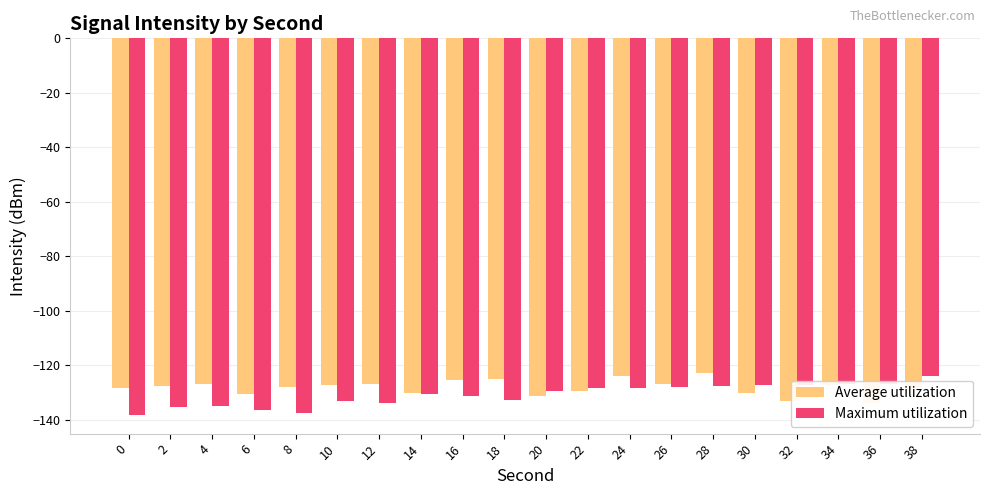

Is the value of Average utilization at 18 greater than the value of Maximum utilization at 6?

Yes